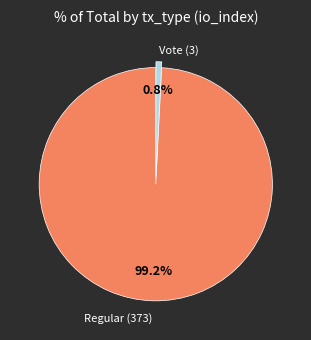

Is there a majority slice in this chart?

Yes